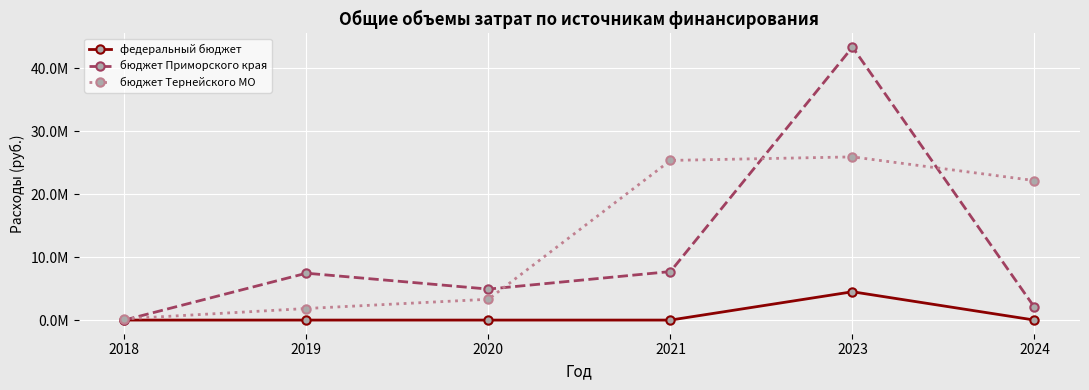

Rank the series by their average value, from lowest to highest.

федеральный бюджет, бюджет Приморского края, бюджет Тернейского МО